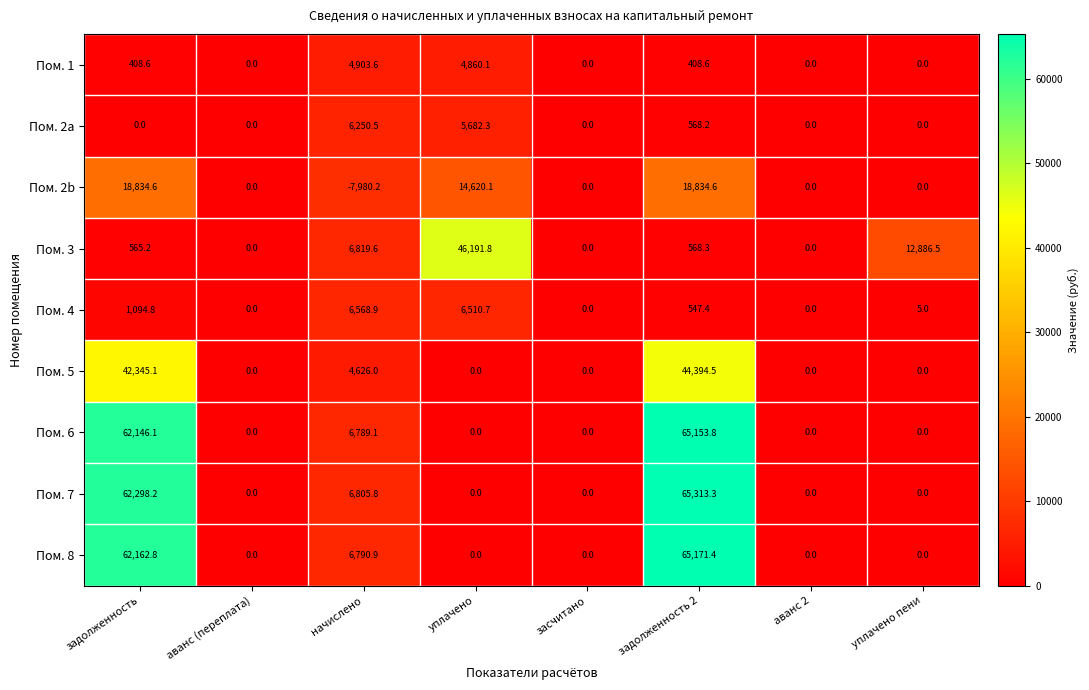

What is the sum of the Пом. 7 values at засчитано and задолженность?

62298.2